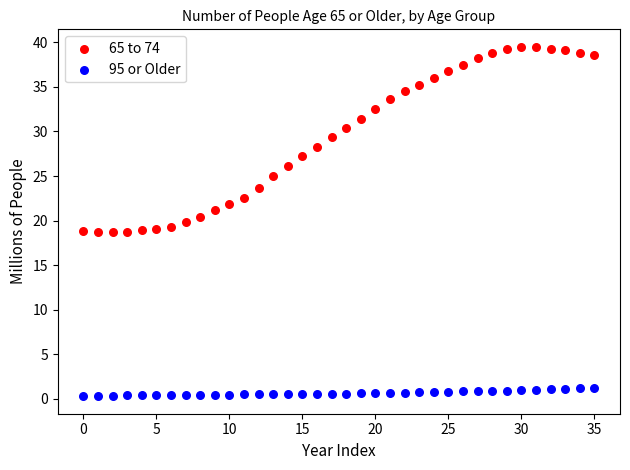

Which series reaches the maximum Y coordinate?

65 to 74